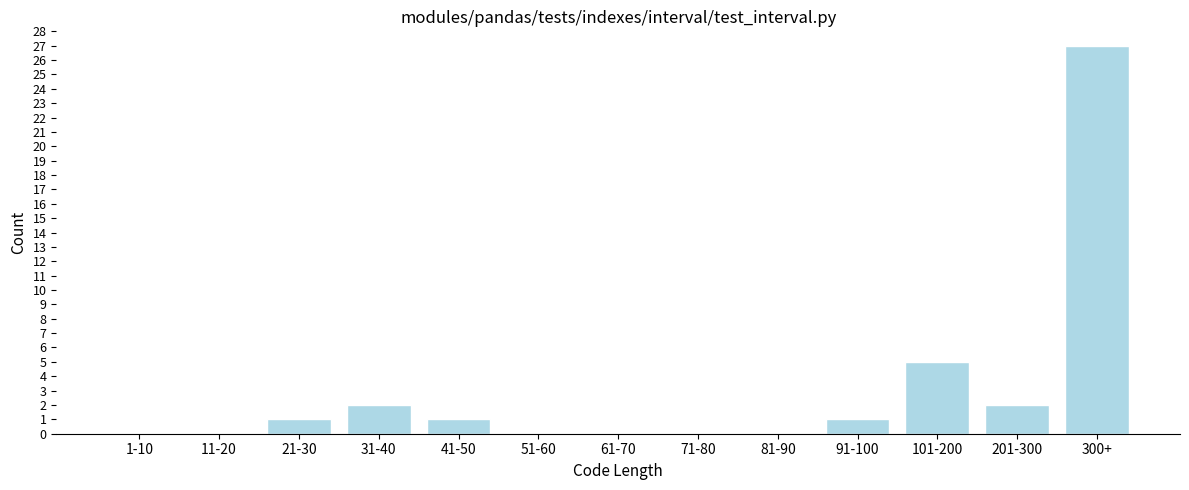

Reading left to right, what are all the values shown in this chart?

1-10=0	11-20=0	21-30=1	31-40=2	41-50=1	51-60=0	61-70=0	71-80=0	81-90=0	91-100=1	101-200=5	201-300=2	300+=27